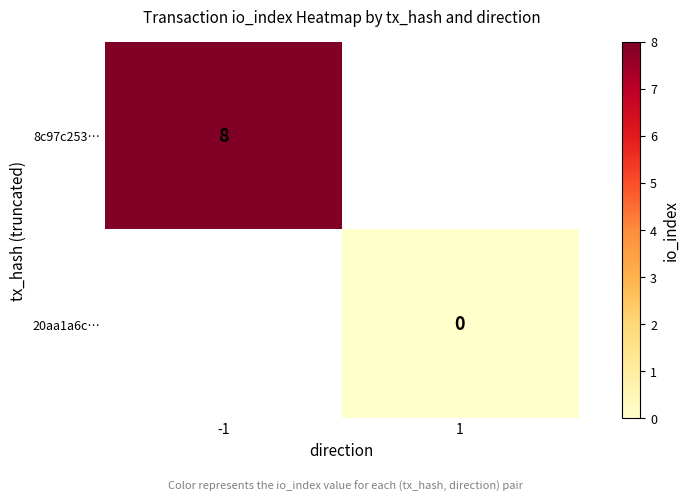

The 8c97c253… series shows 12 at -1. True or false?

False